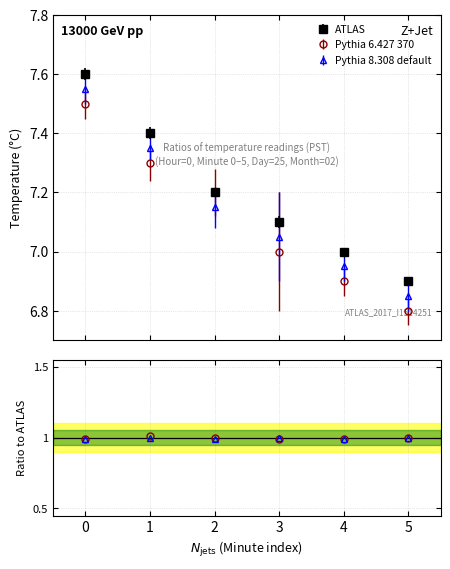

Which series changed the most between 2 and 3?

Pythia 6.427 370